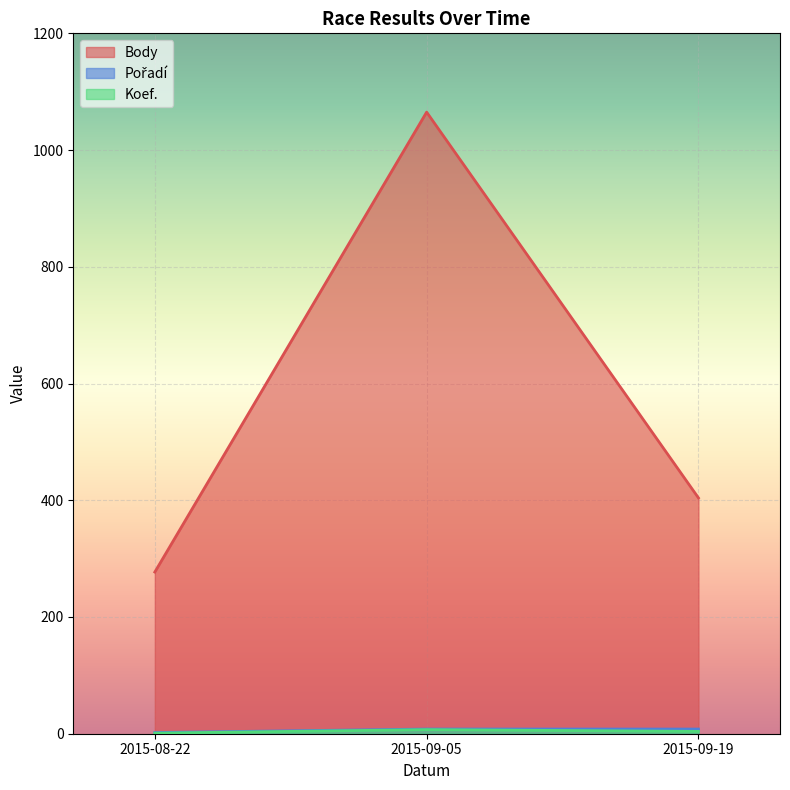

How many distinct data groups are displayed?

3